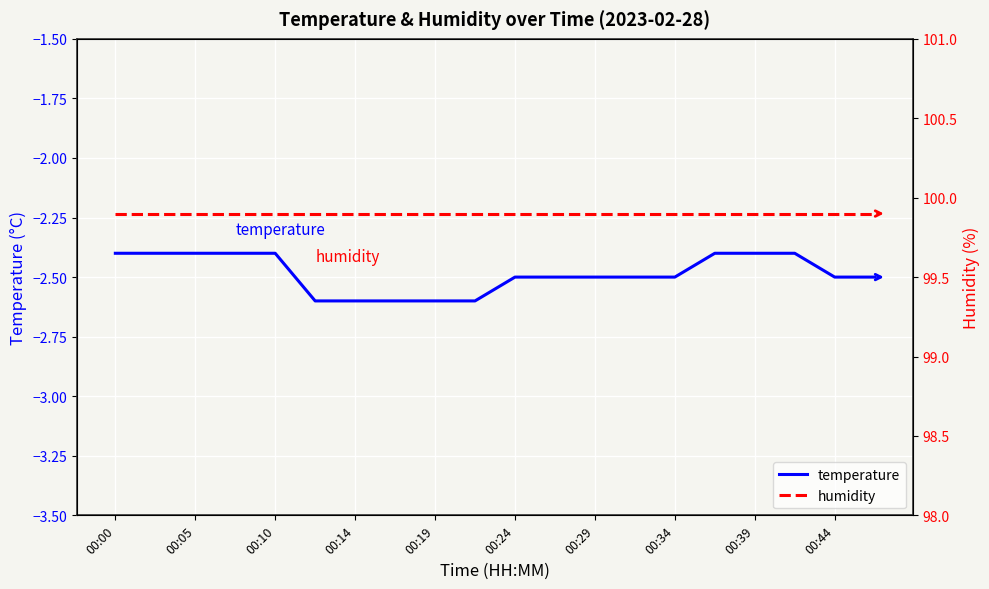

Reading right to left, what are all the values shown in this chart?

temperature: -2.5	-2.5	-2.4	-2.4	-2.4	-2.5	-2.5	-2.5	-2.5	-2.5	-2.6	-2.6	-2.6	-2.6	-2.6	-2.4	-2.4	-2.4	-2.4	-2.4
humidity: 99.9	99.9	99.9	99.9	99.9	99.9	99.9	99.9	99.9	99.9	99.9	99.9	99.9	99.9	99.9	99.9	99.9	99.9	99.9	99.9